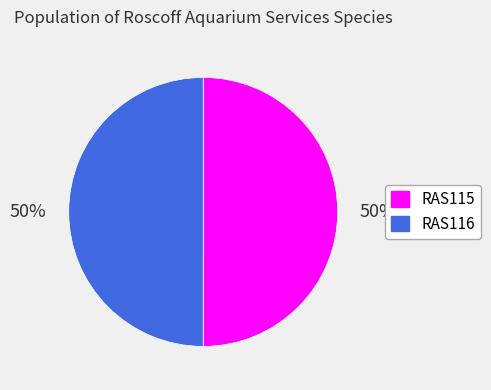

To the nearest percent, what is the average slice percentage?

50%